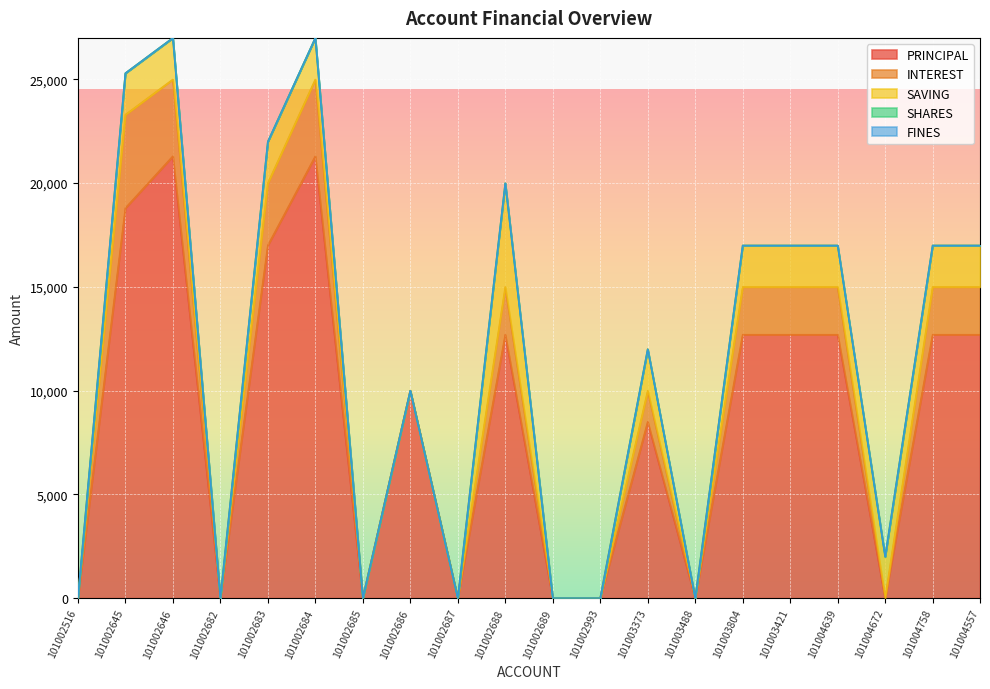

The INTEREST series shows 2300 at 101004557. True or false?

True